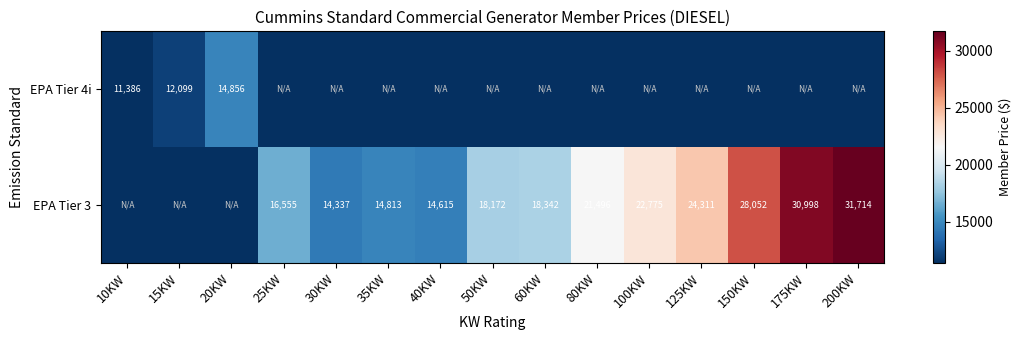

Which has a higher value, 150KW or 30KW?

150KW